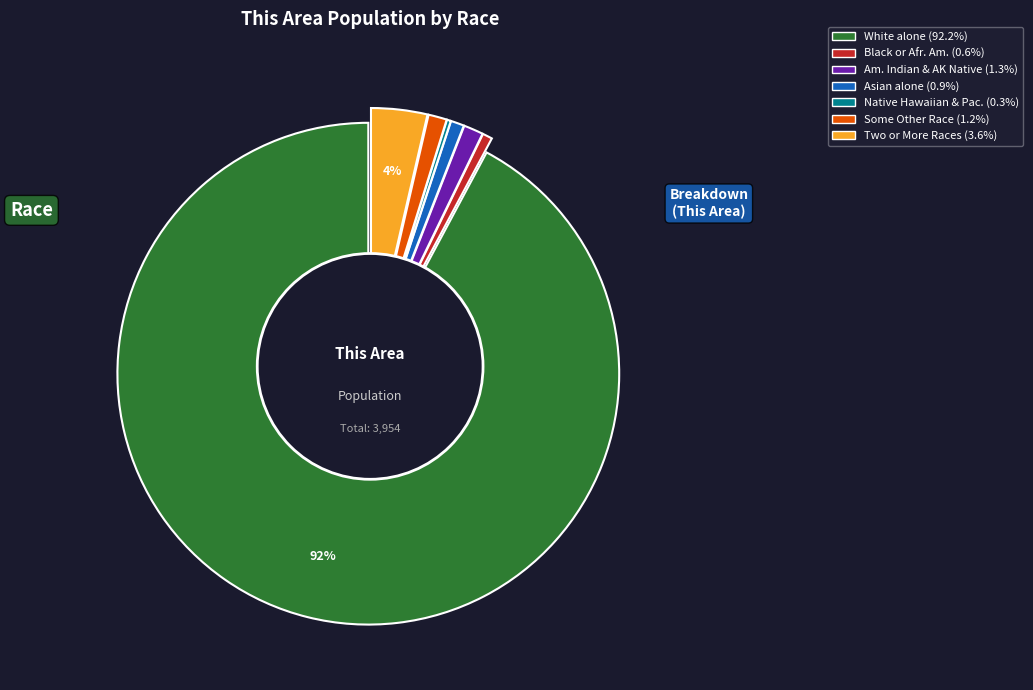

Is the sum of Black or African American alone and Some Other Race alone greater than half?

No